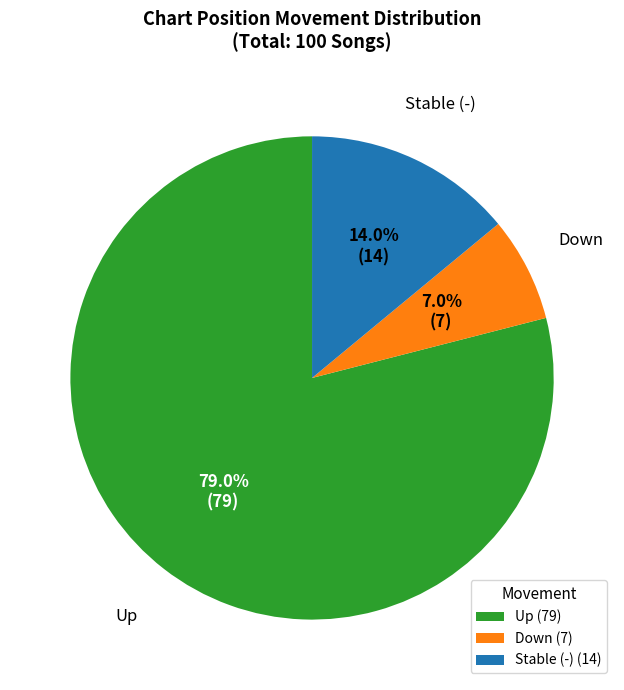

What is the total percentage of Down (7) and Stable (-) (14)?

21.0%